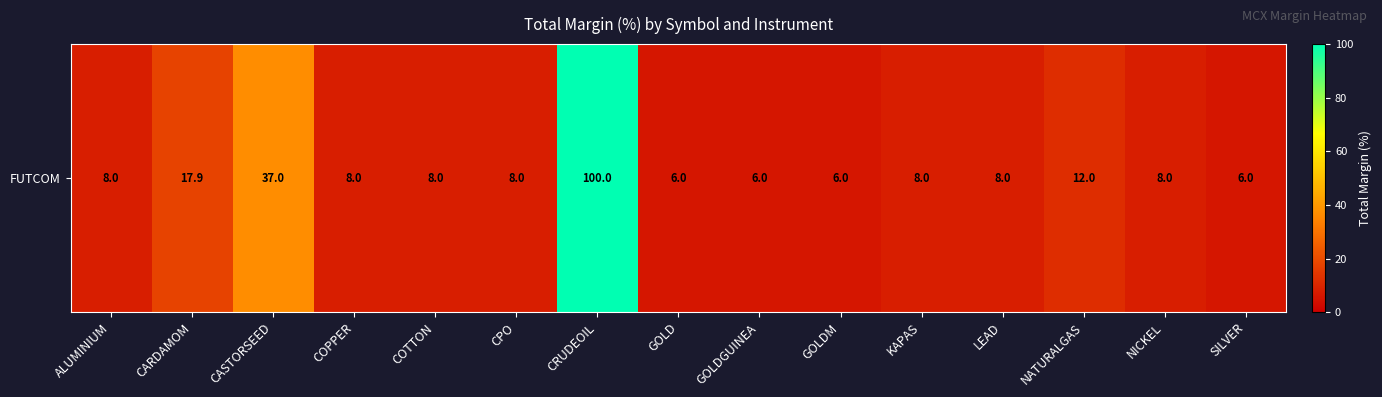

What is the change in value from ALUMINIUM to GOLDM?

-2.0